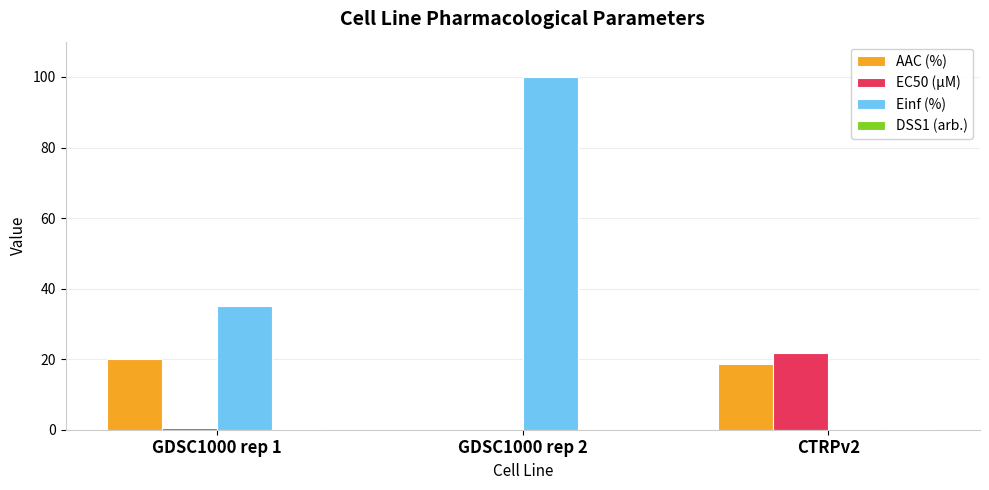

The value of EC50 (µM) at CTRPv2 is 21.8. True or false?

True